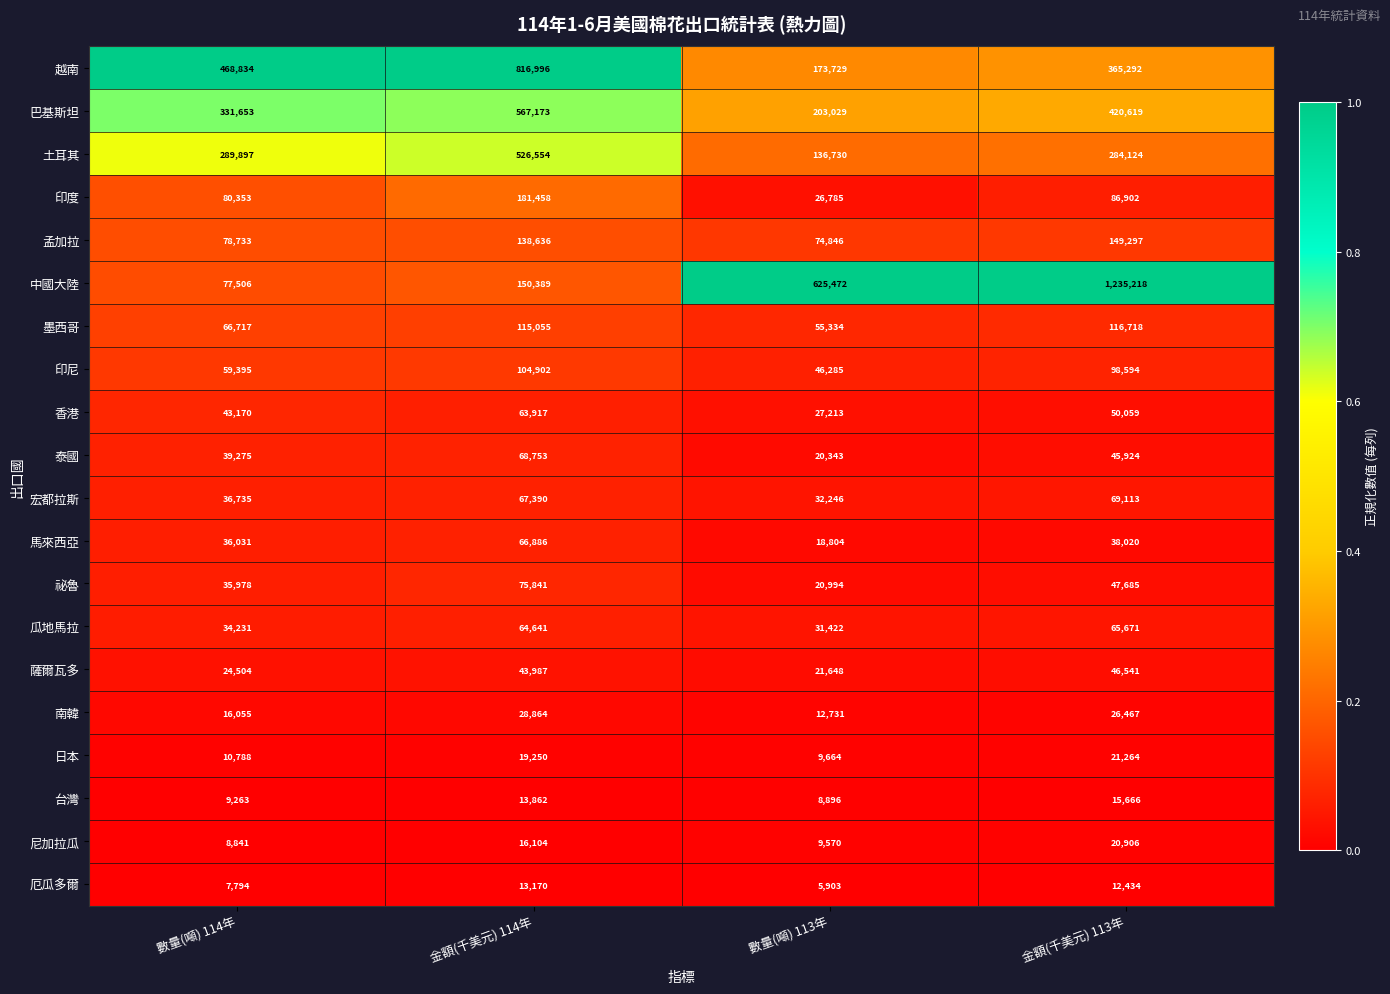

Which series has the widest spread of values?

中國大陸